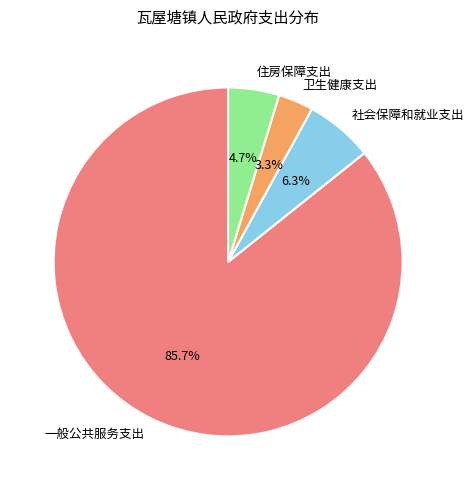

To the nearest percent, what percentage of the pie is 卫生健康支出?

3%